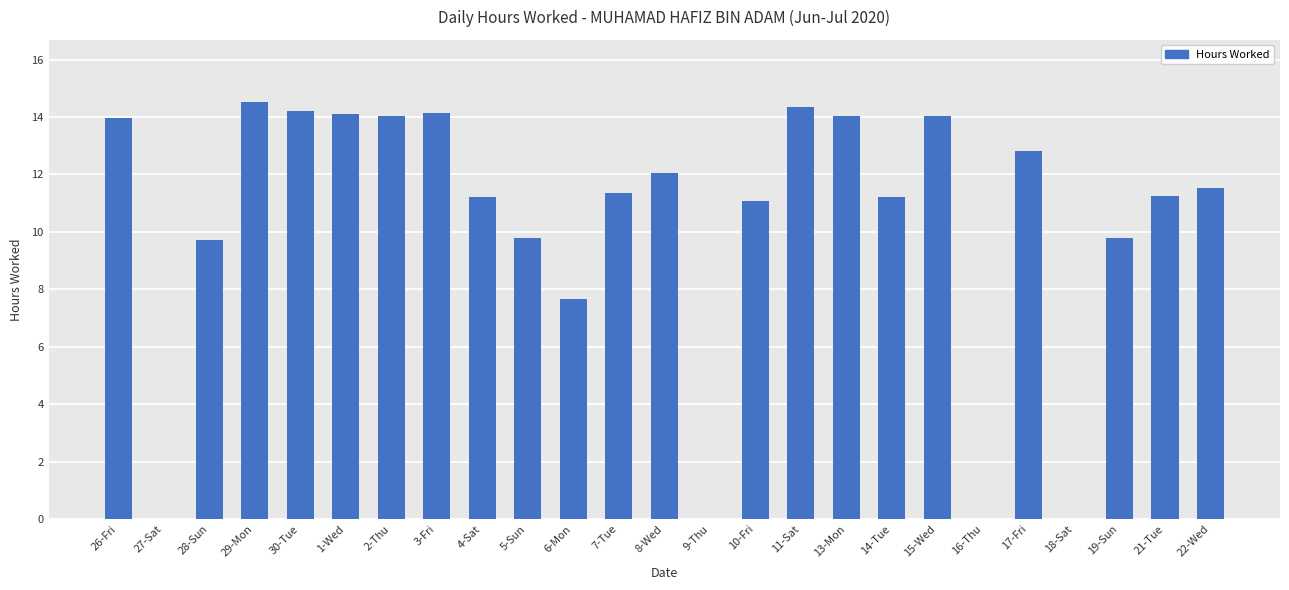

What is the sum of the values at 19-Sun and 26-Fri?

23.8